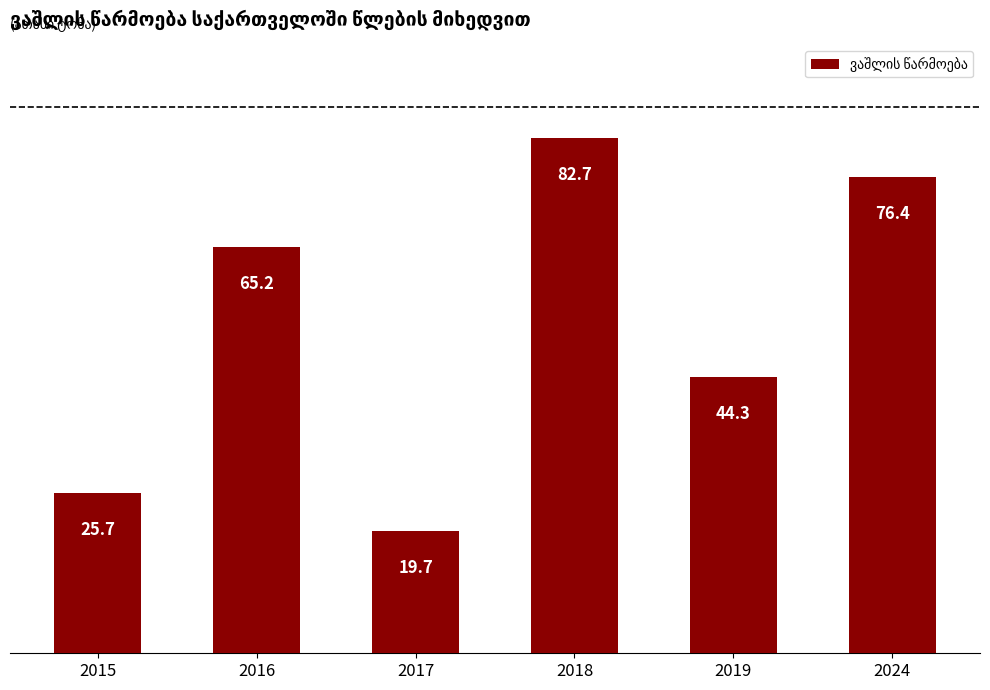

What is the minimum value shown in the chart?

19.7